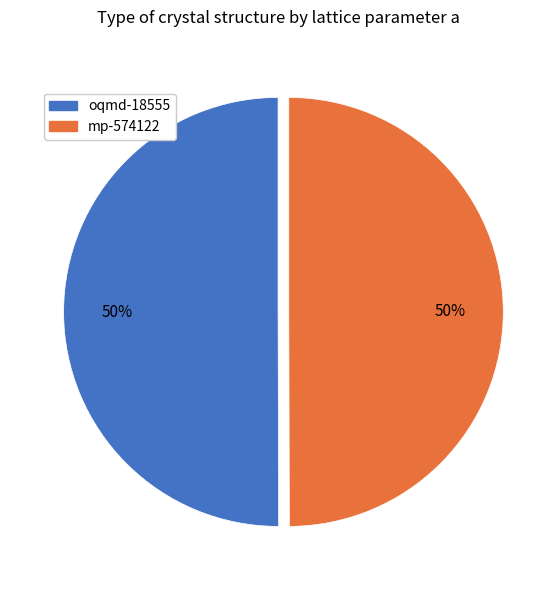

To the nearest percent, what is the average slice percentage?

50%